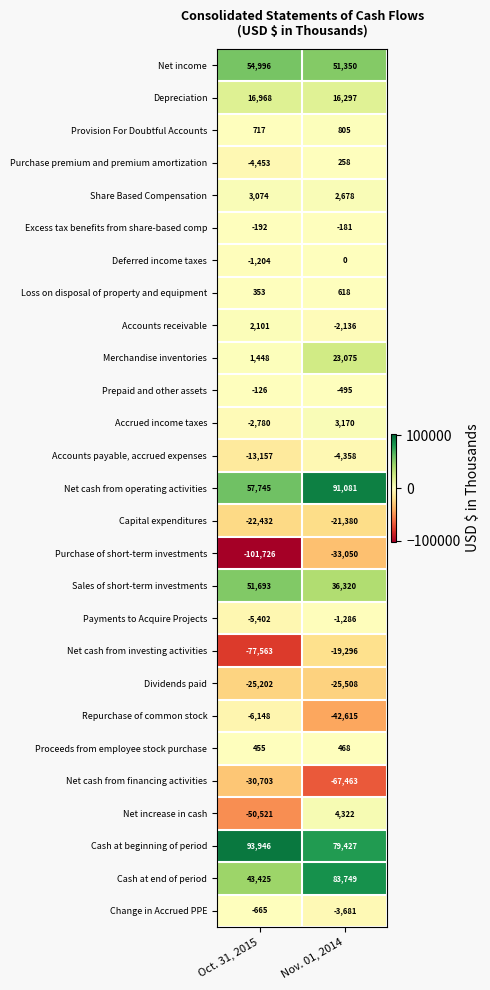

What is the total value across all series at Oct. 31, 2015?

-15353